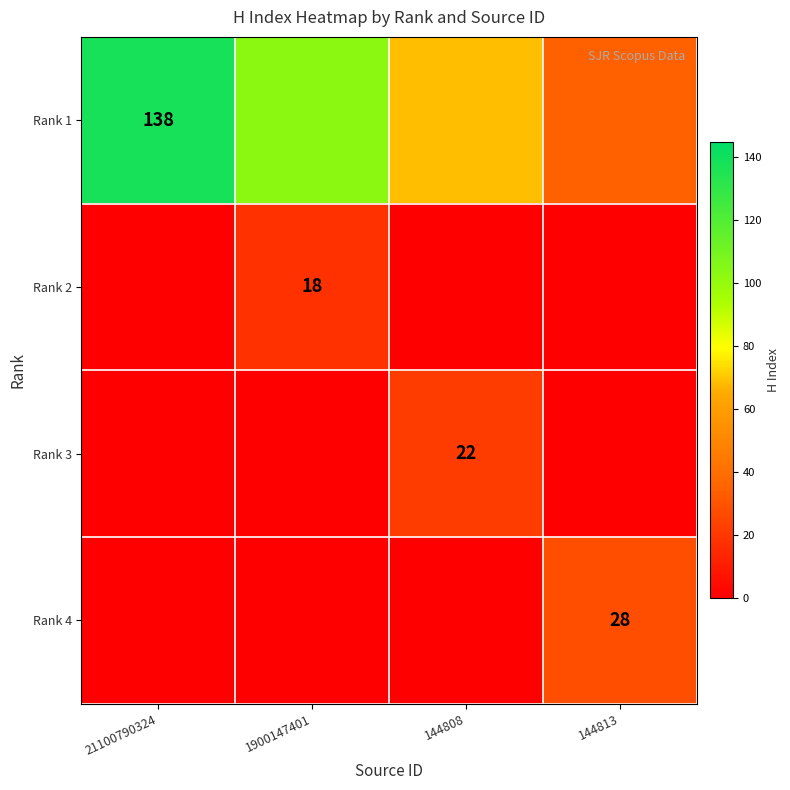

What is the maximum value shown in the chart?

138.0